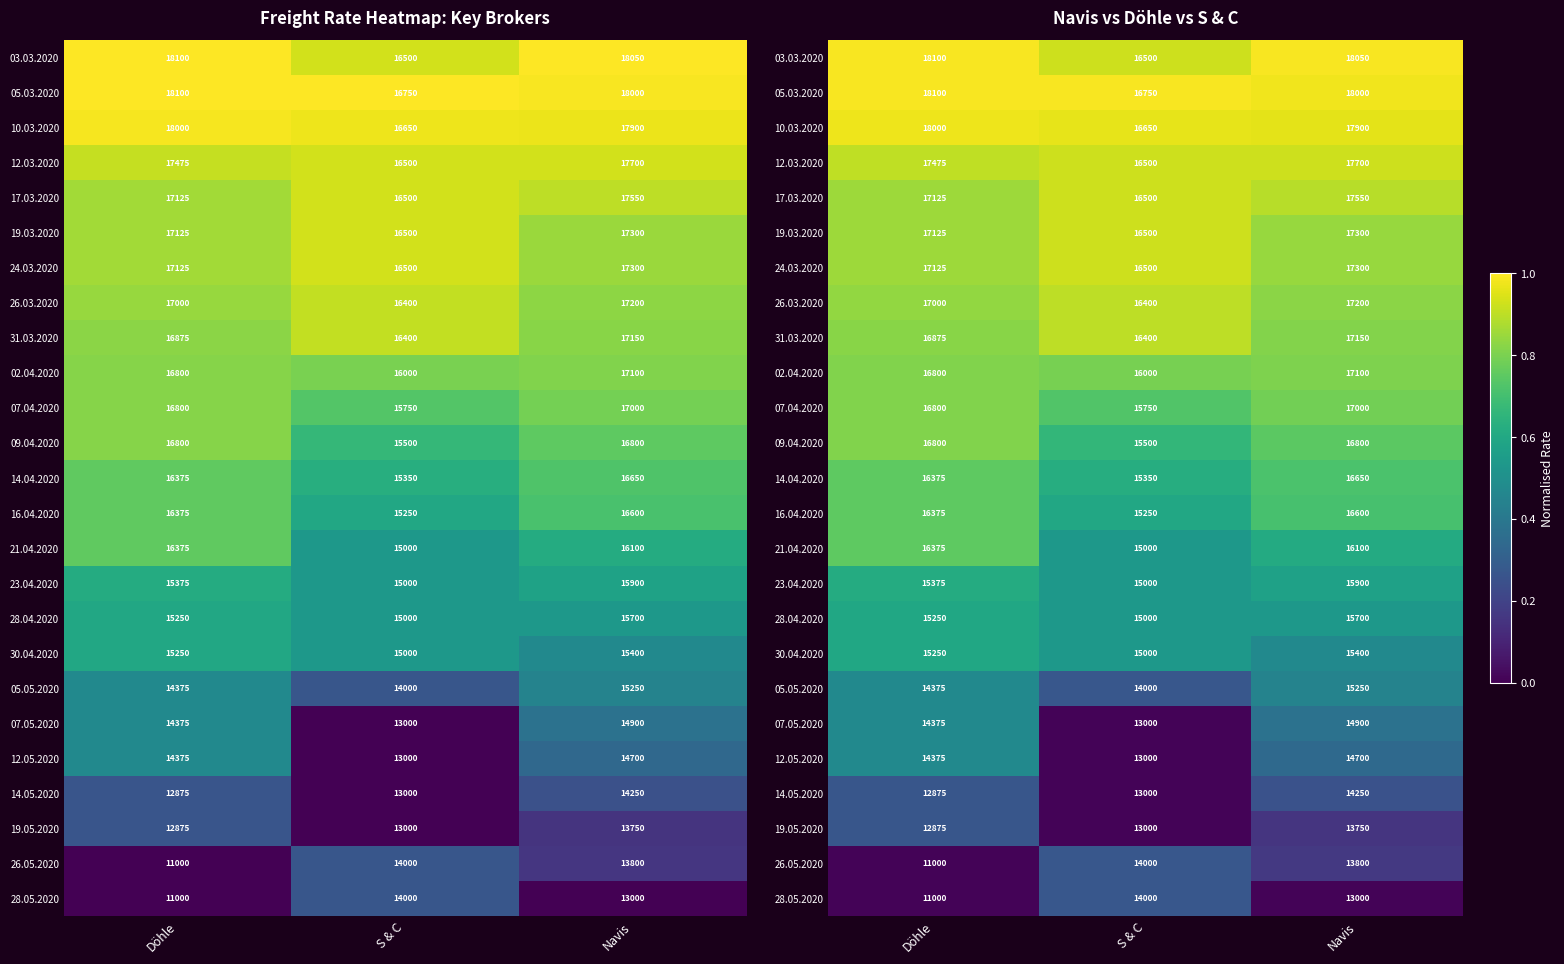

What is the difference between the maximum and minimum values in the 14.05.2020 series?

0.3